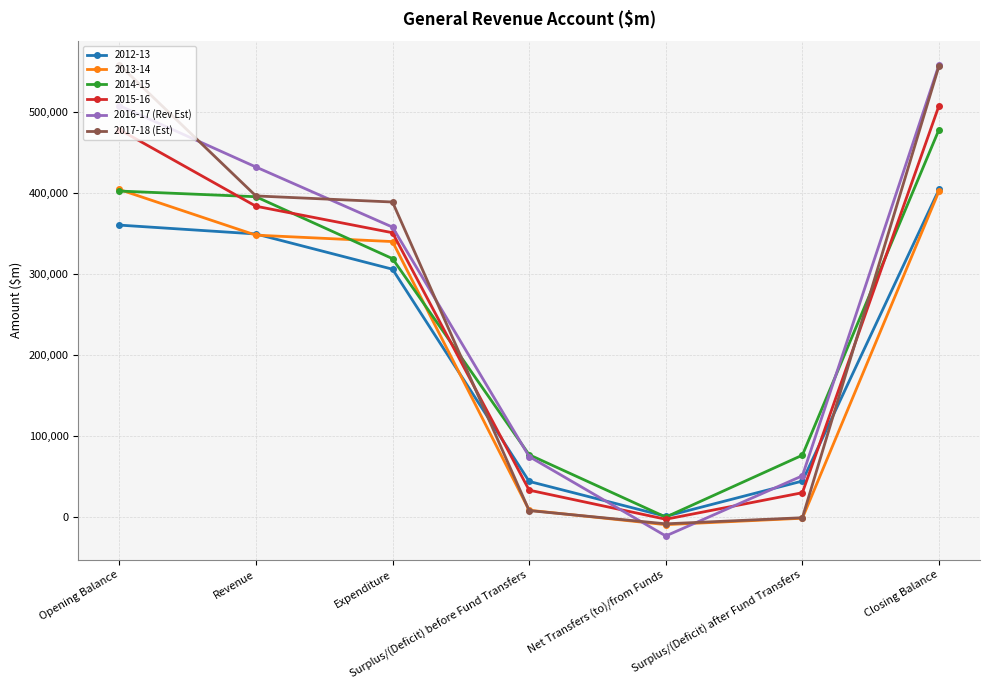

Which series has the largest total across all categories?

2016-17 (Rev Est)